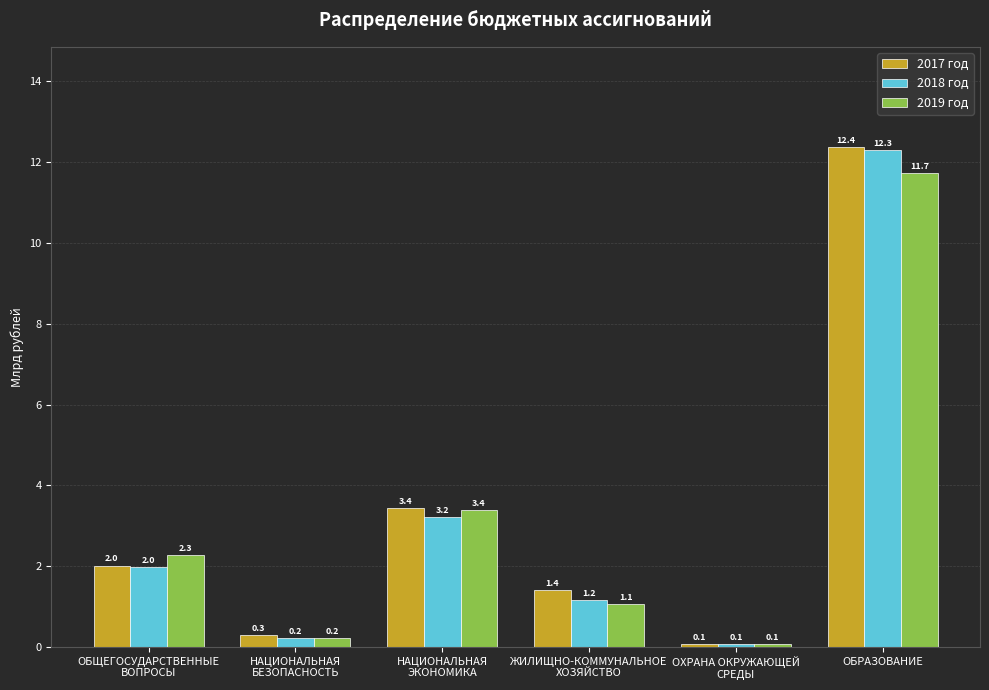

How many values in the 2019 год series exceed 2?

3